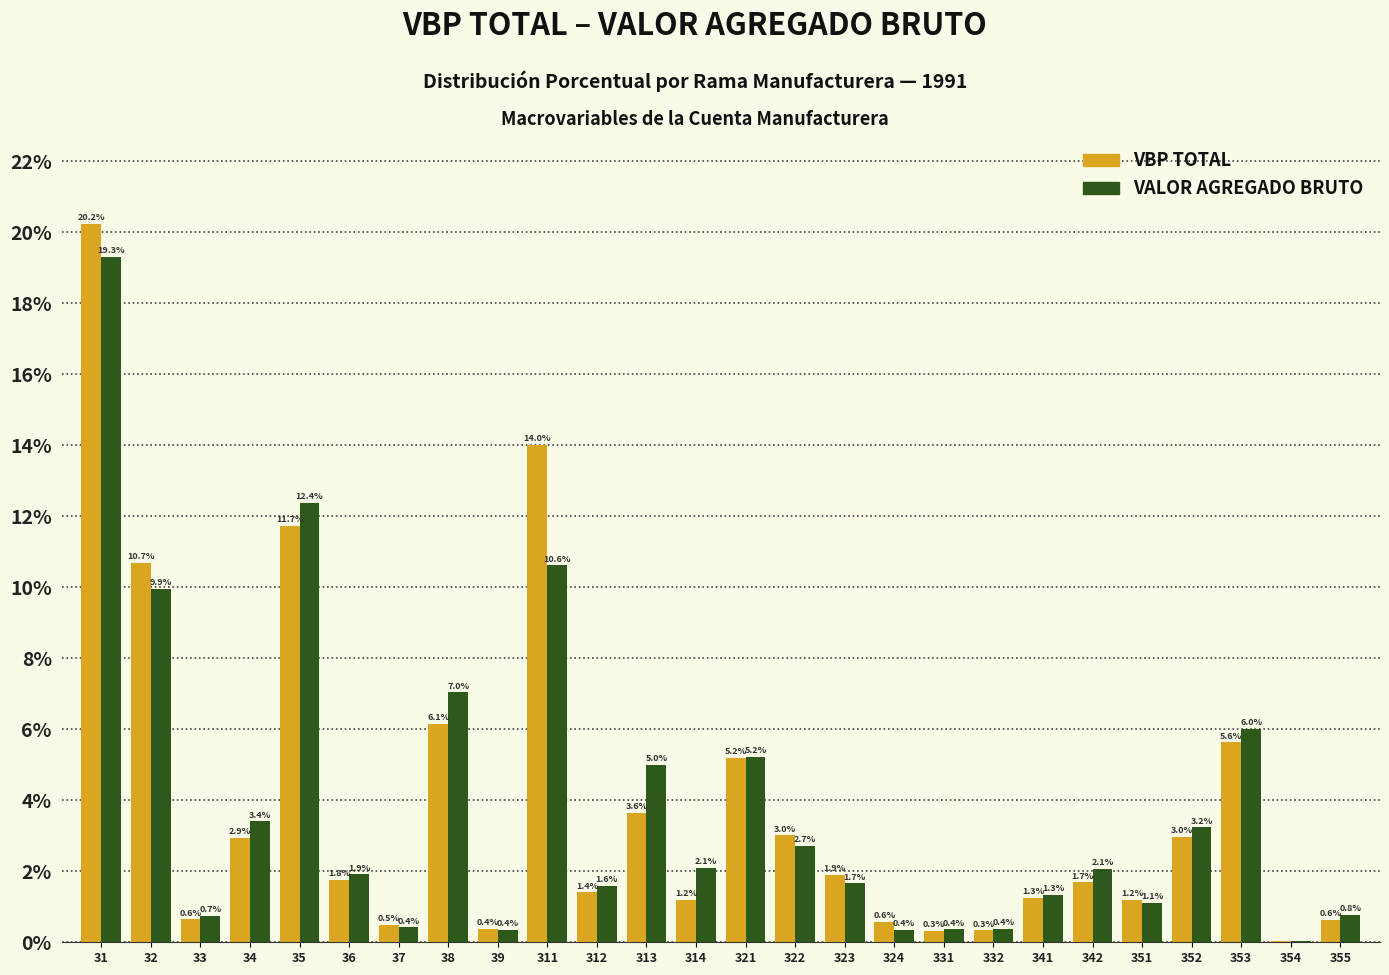

Which series changed the most between 36 and 324?

VALOR AGREGADO BRUTO